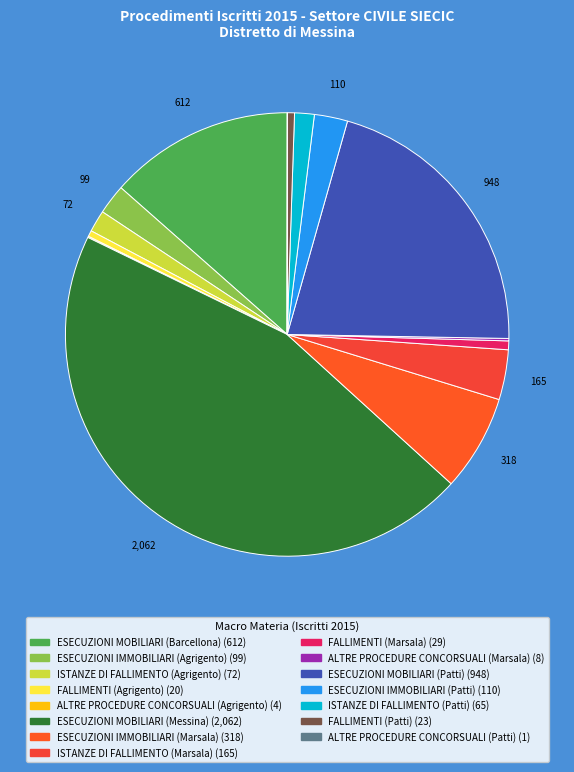

Combined, what portion of the pie is ISTANZE DI FALLIMENTO (Patti) and FALLIMENTI (Patti)?

1.9%